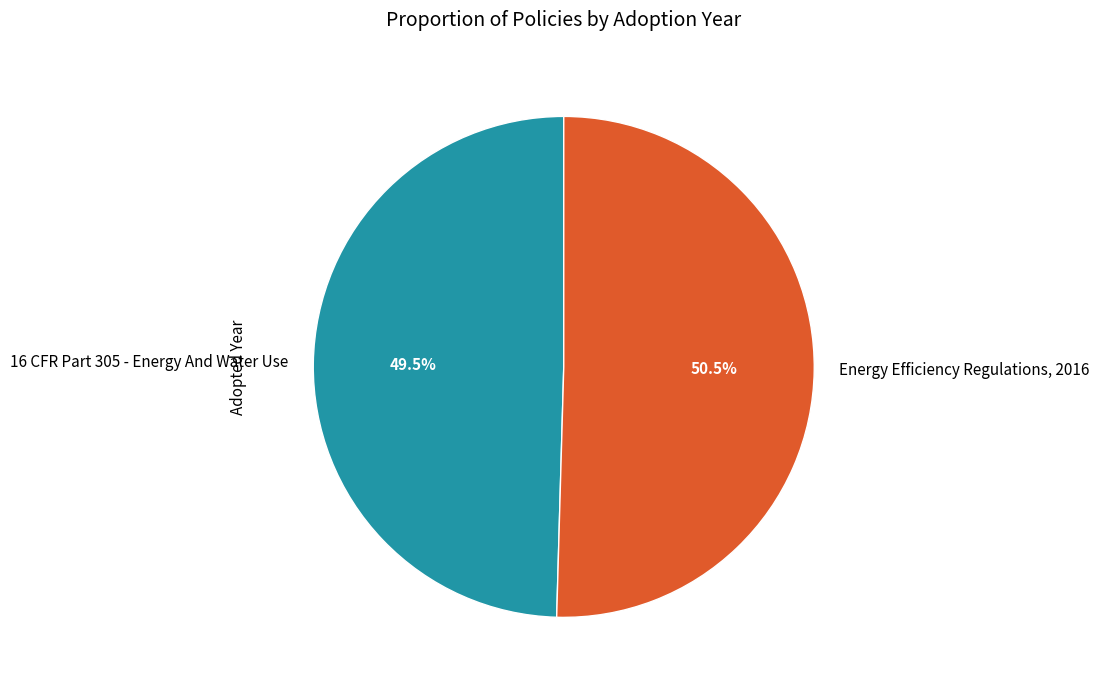

Combined, do 16 CFR Part 305 - Energy And Water Use and Energy Efficiency Regulations, 2016 account for over 50%?

Yes